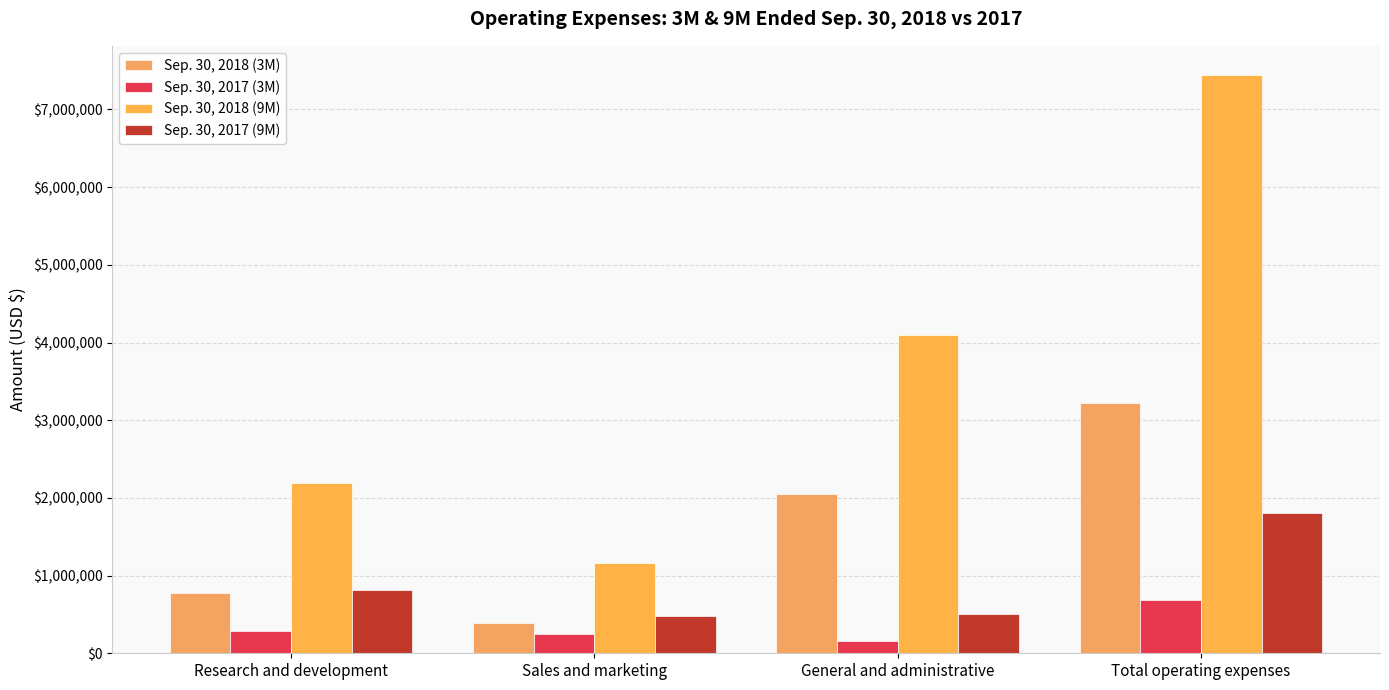

List the series in order of their overall mean, highest first.

Sep. 30, 2018 (9M), Sep. 30, 2018 (3M), Sep. 30, 2017 (9M), Sep. 30, 2017 (3M)